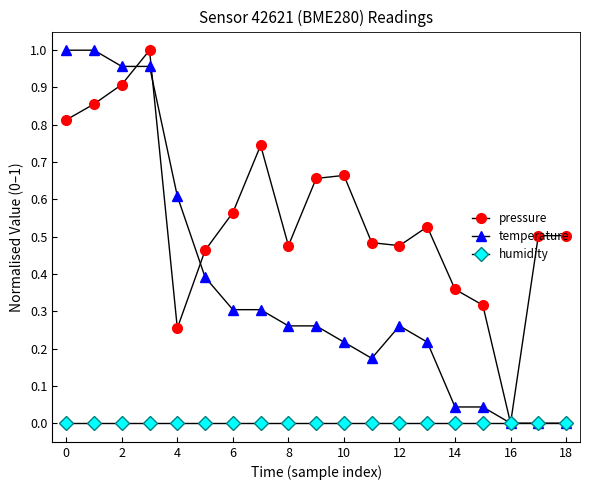

Which series has the largest total across all categories?

pressure